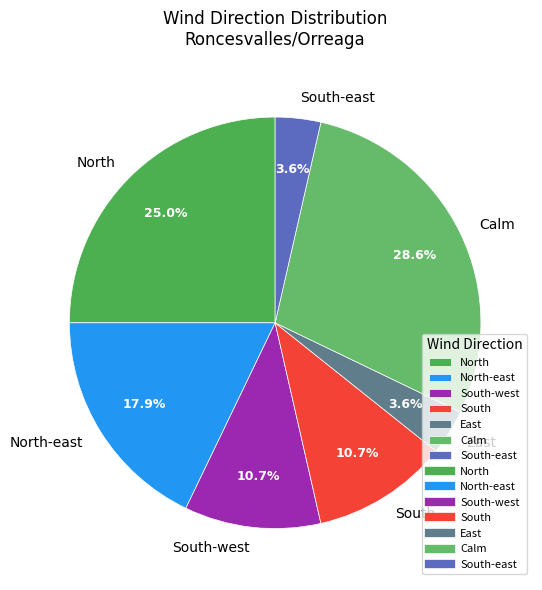

Is it true that North-east is 10% of the pie?

False